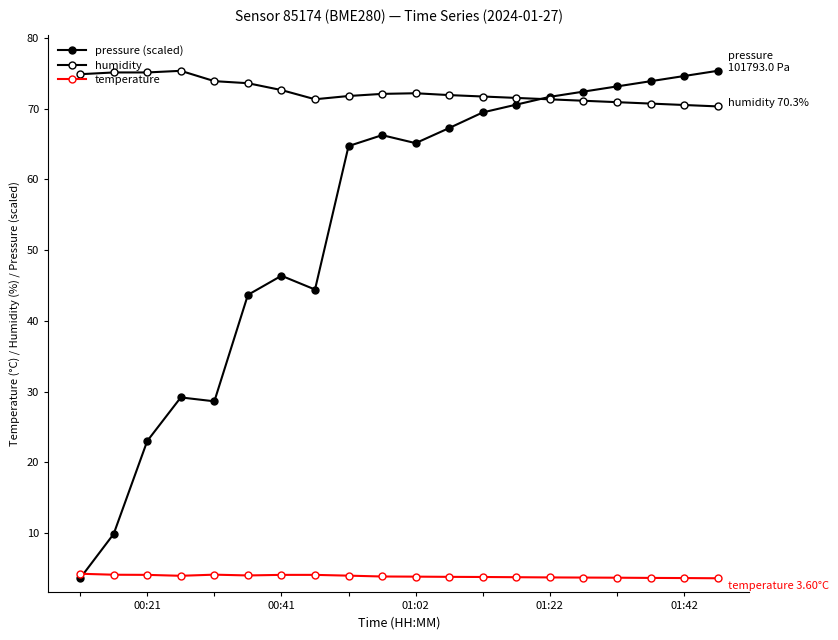

Is this an area chart (filled region under the line)?

No